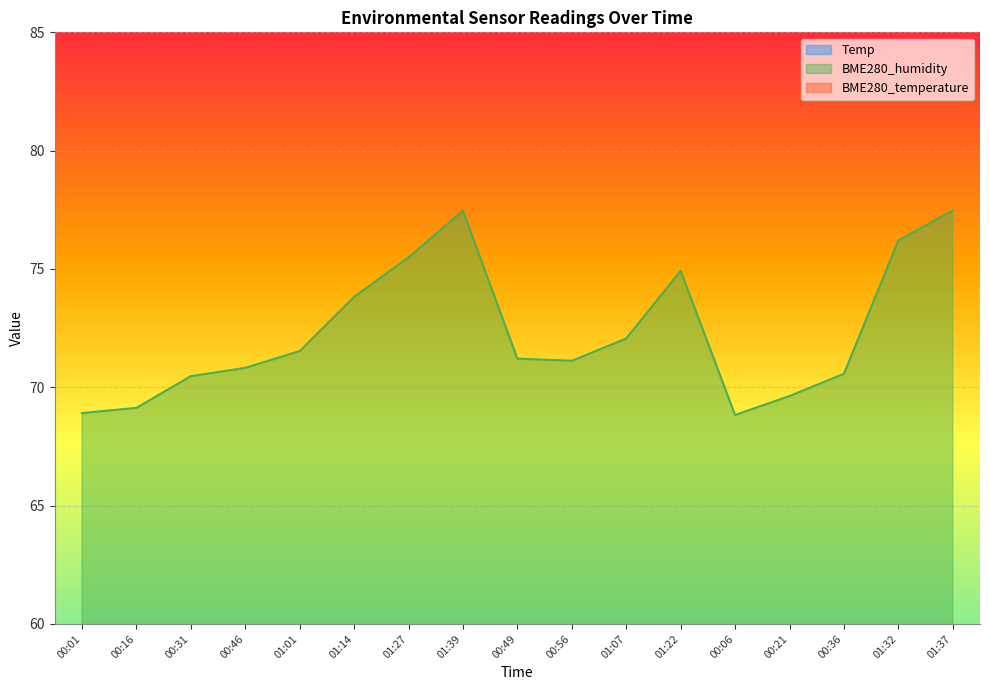

What is the label of the 16th point from the left?

01:32